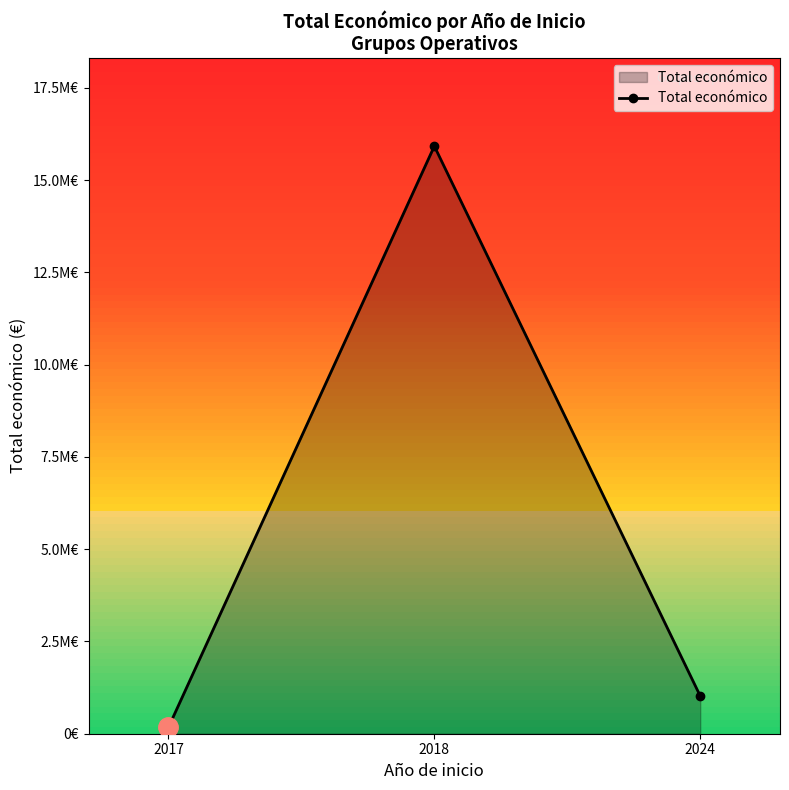

Is it true that the value at 2024 is 1022371?

True